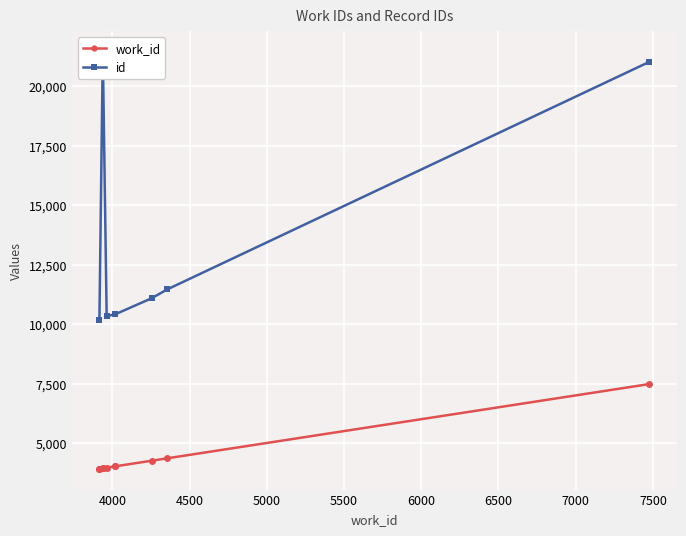

Which series has the largest total across all categories?

id